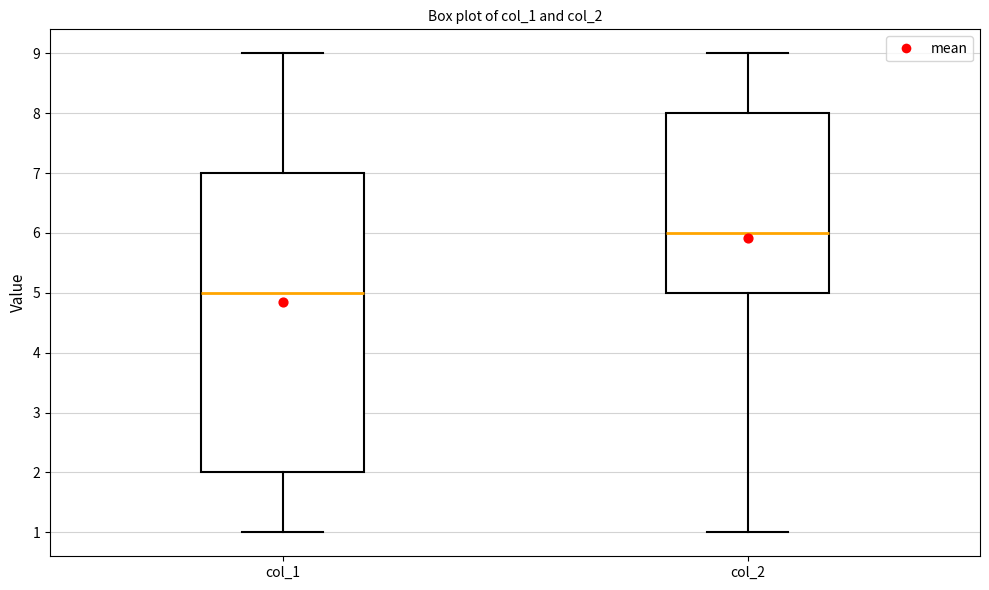

Reading left to right, transcribe this box plot: for each box, give where its median line is, the range the box spans, and where its two whiskers end, as read against the y-axis. The values are not printed on the chart, so give them approximately, as read against the axis.

col_1: median 5, box 2 to 7, whiskers 1 to 9
col_2: median 6, box 5 to 8, whiskers 1 to 9